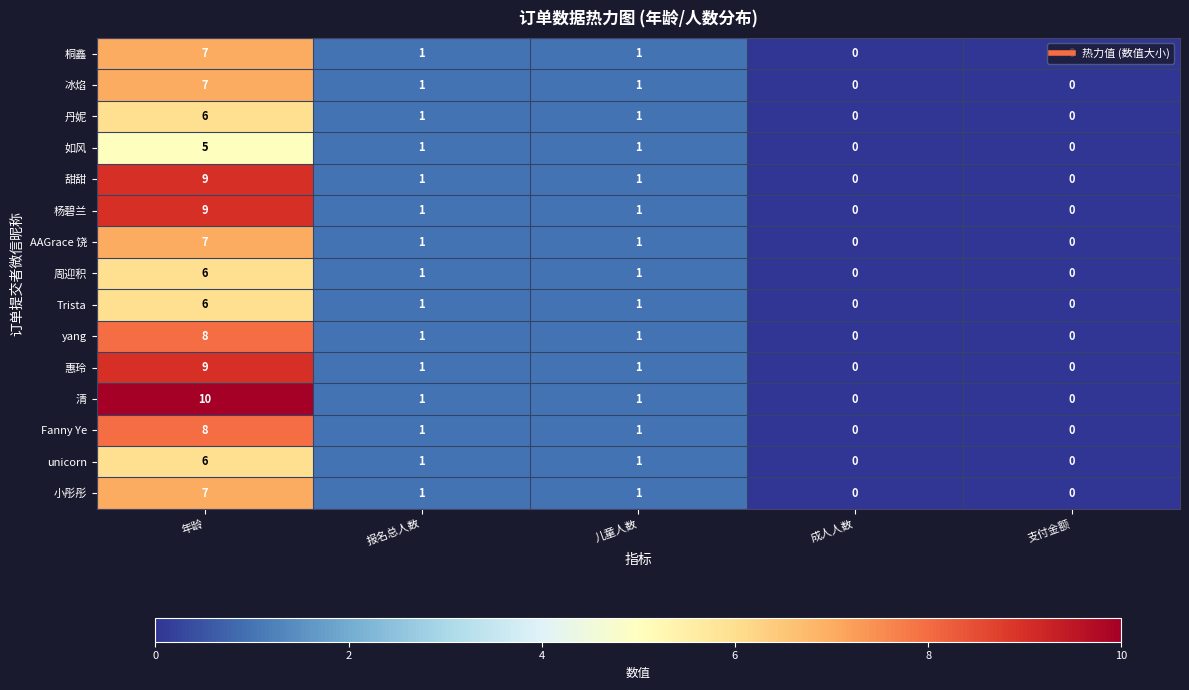

Which category has the highest value across all series?

年龄